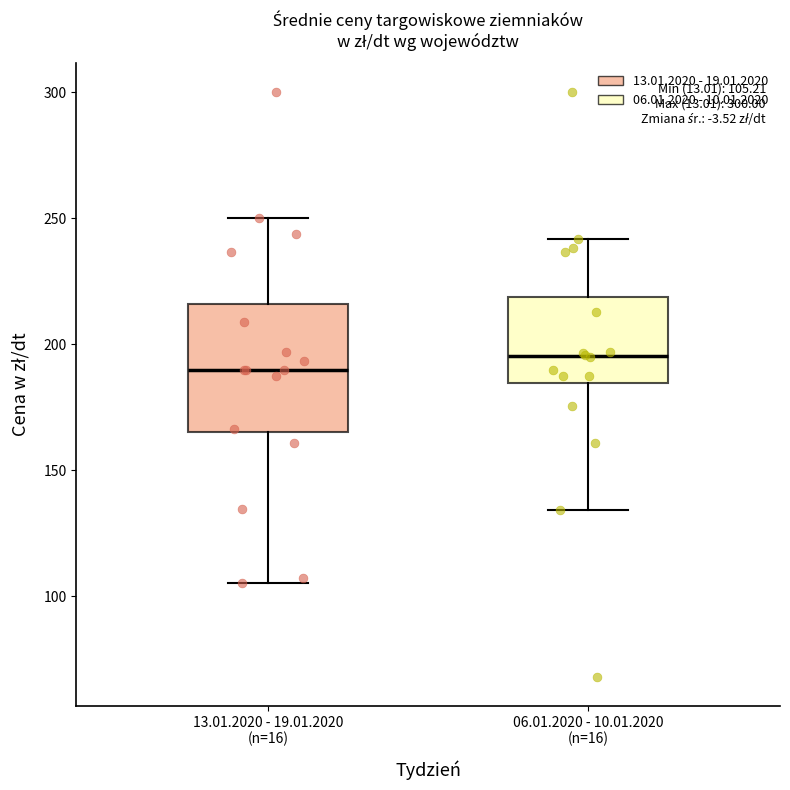

Which box is the tallest, from its lower edge to its upper edge?

13.01.2020 - 19.01.2020 (n=16)